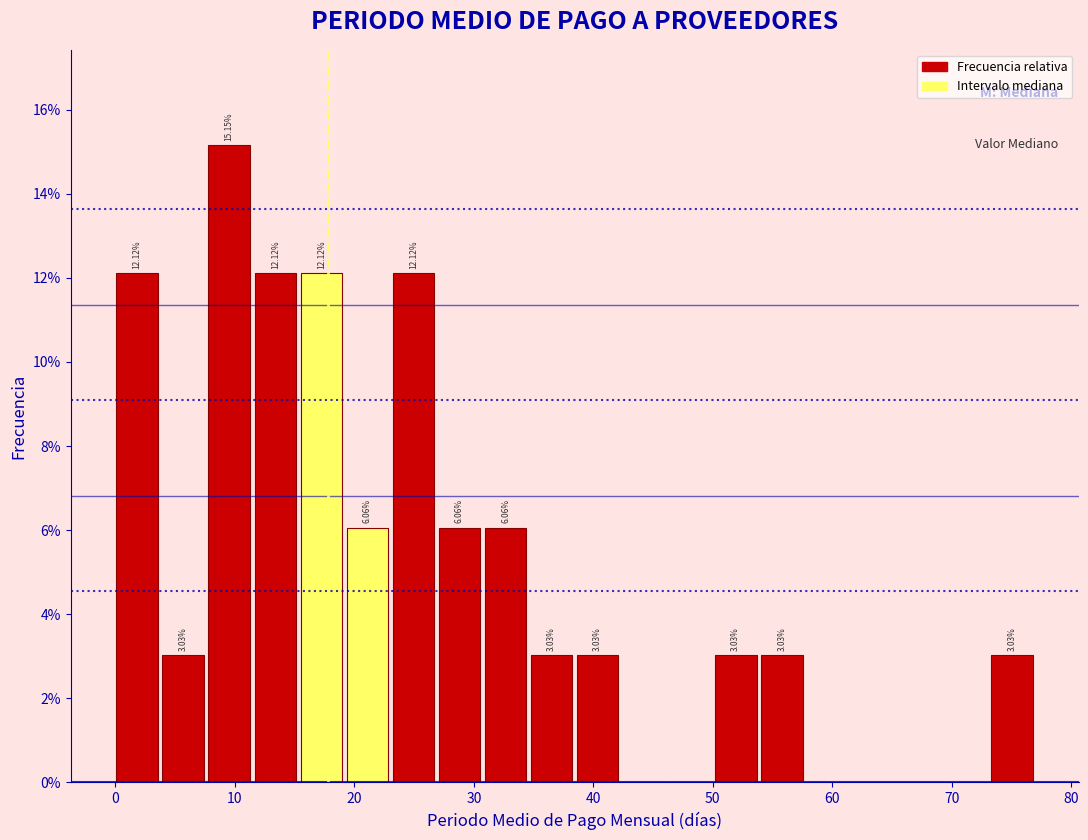

Around what value on the x-axis is the tallest bar? Give the approximate position of its centre, as read against the axis.

10